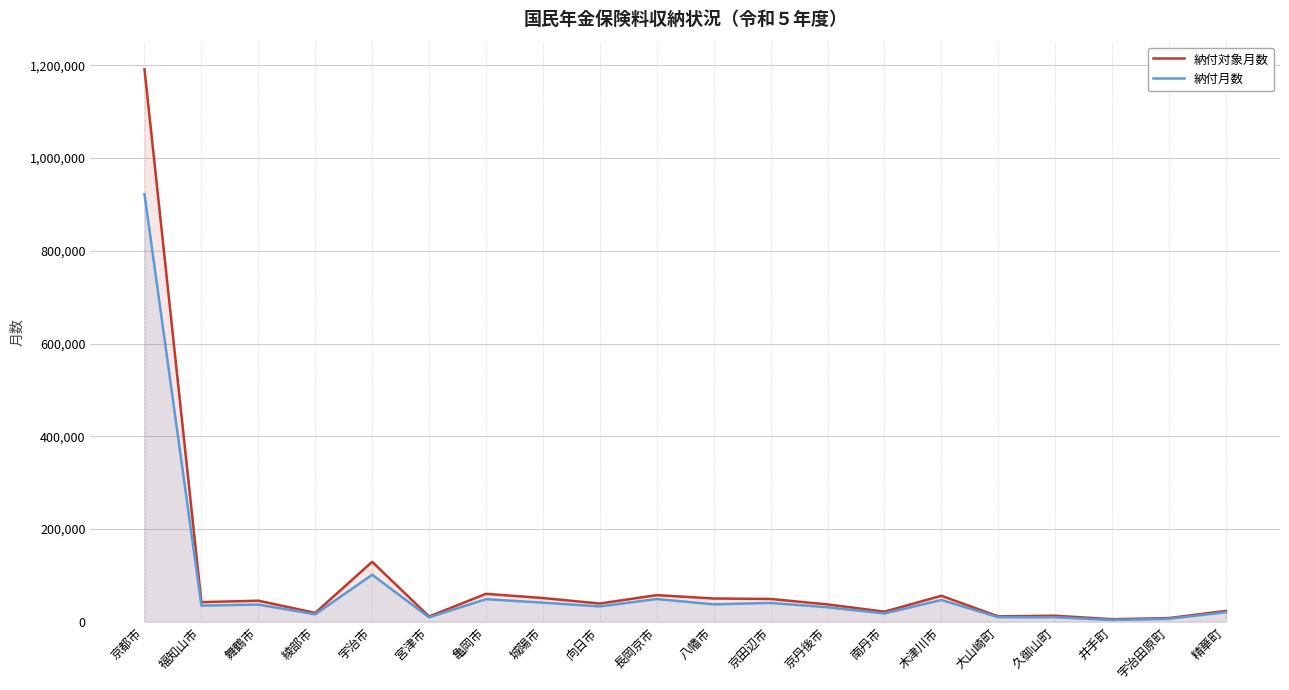

What is the difference between the highest and lowest values at 精華町?

2686